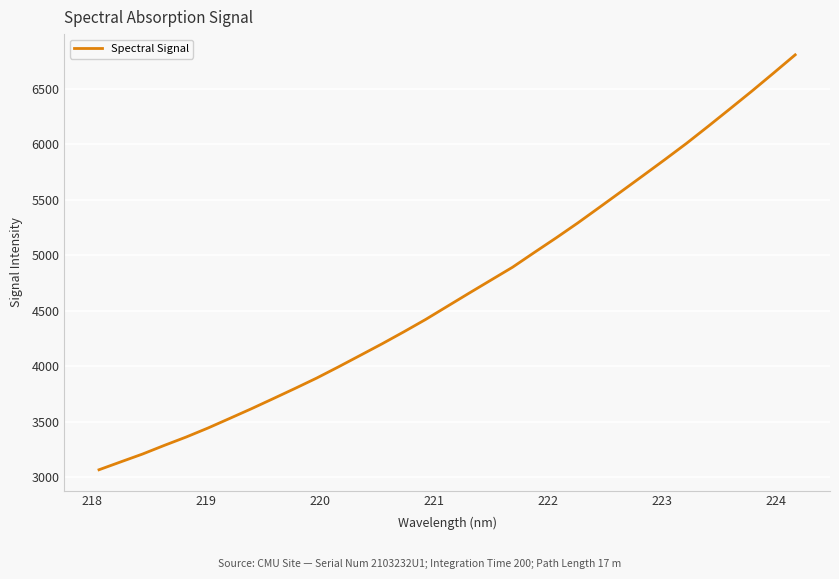

What is the difference between the second highest and minimum values?

3572.8